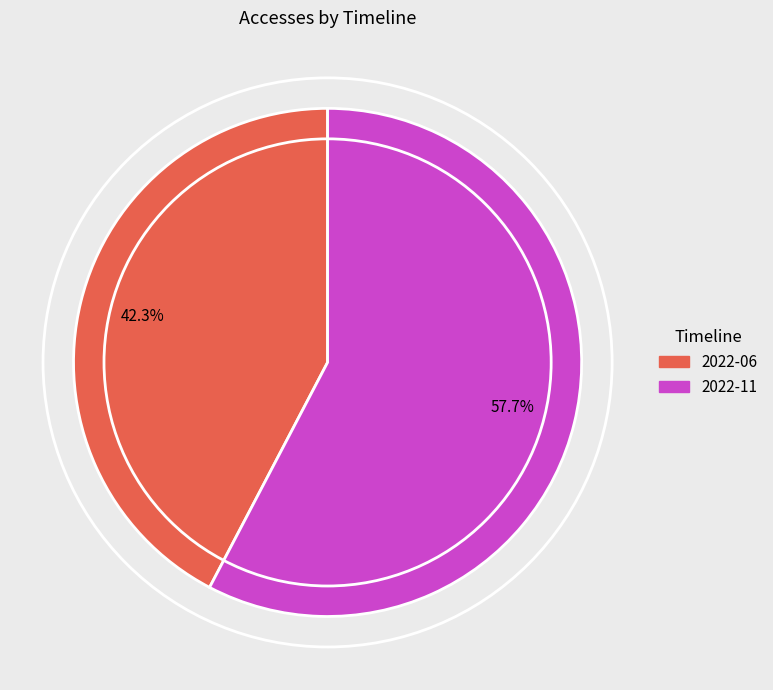

Is 2022-06 the majority of the pie?

No